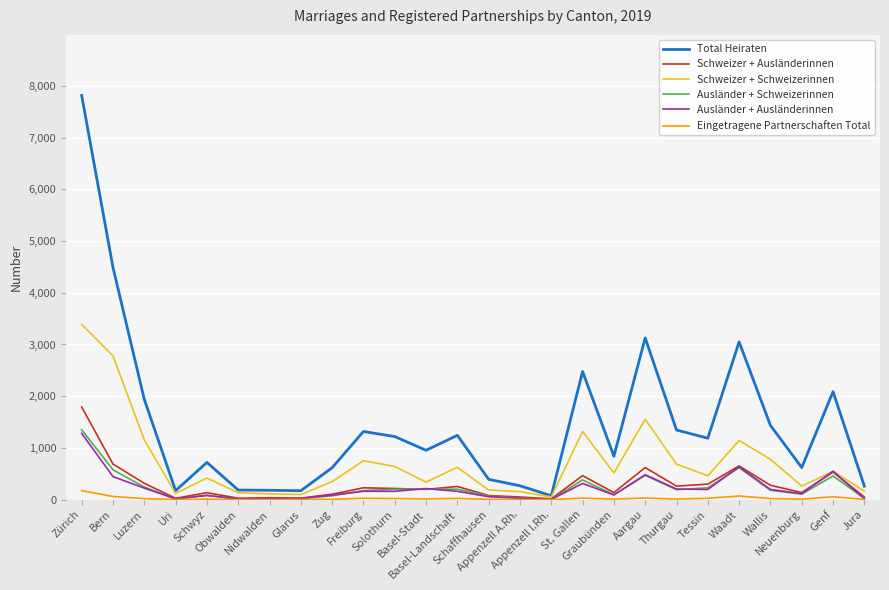

What is the spread (max minus min) of values at Aargau?

3095